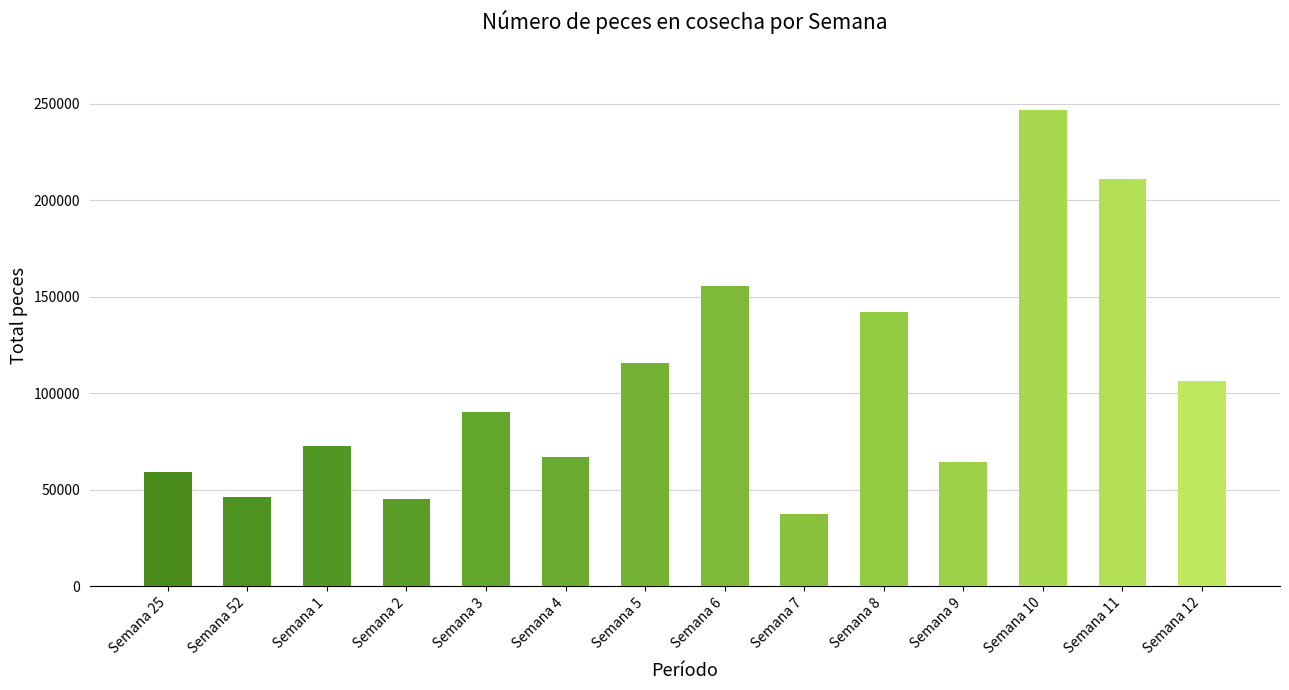

What is the ratio of the value at Semana 25 to the value at Semana 12?

0.6